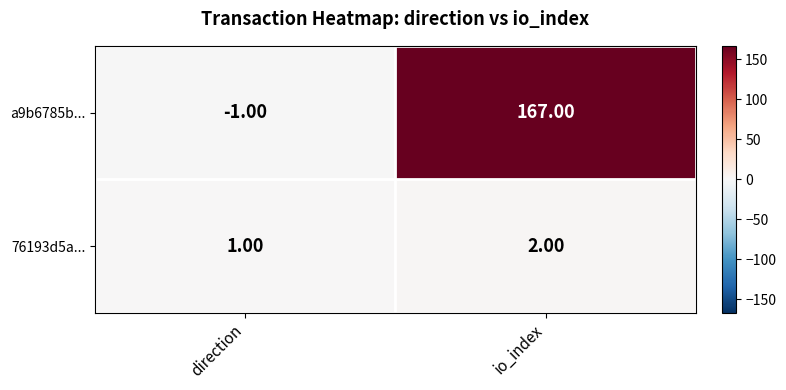

List the series in order of their peak value, highest first.

a9b6785b..., 76193d5a...